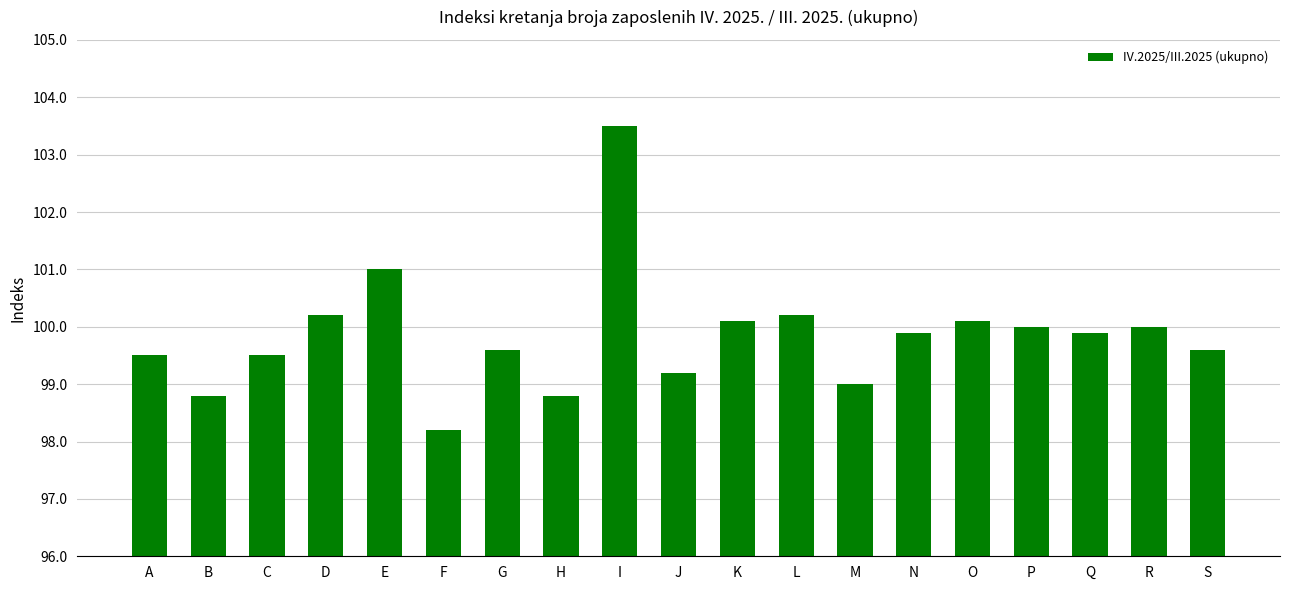

Where does the data first go above 99?

A